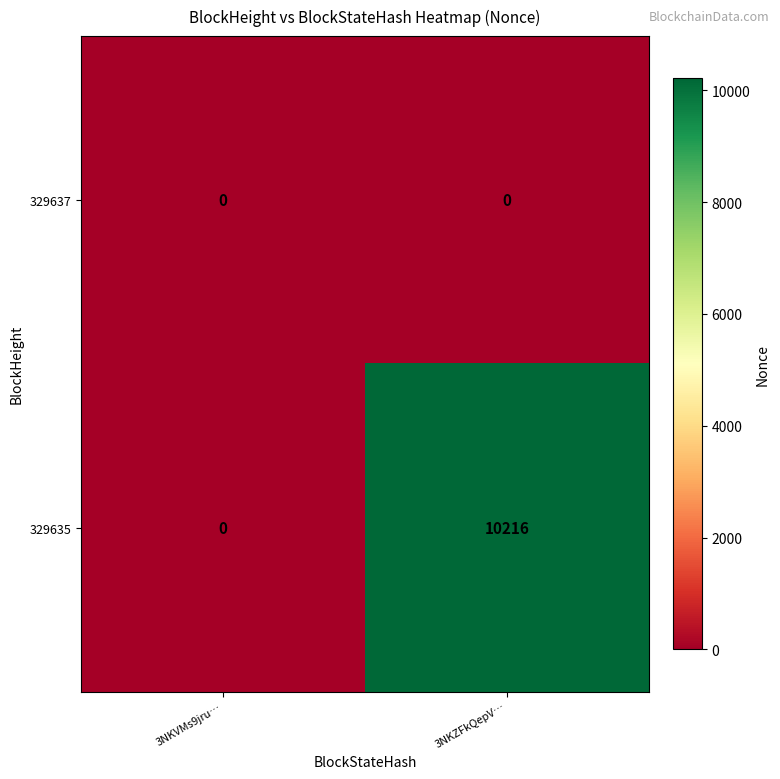

Reading right to left, list all the values displayed in this chart.

329637: 0	0
329635: 10216	0